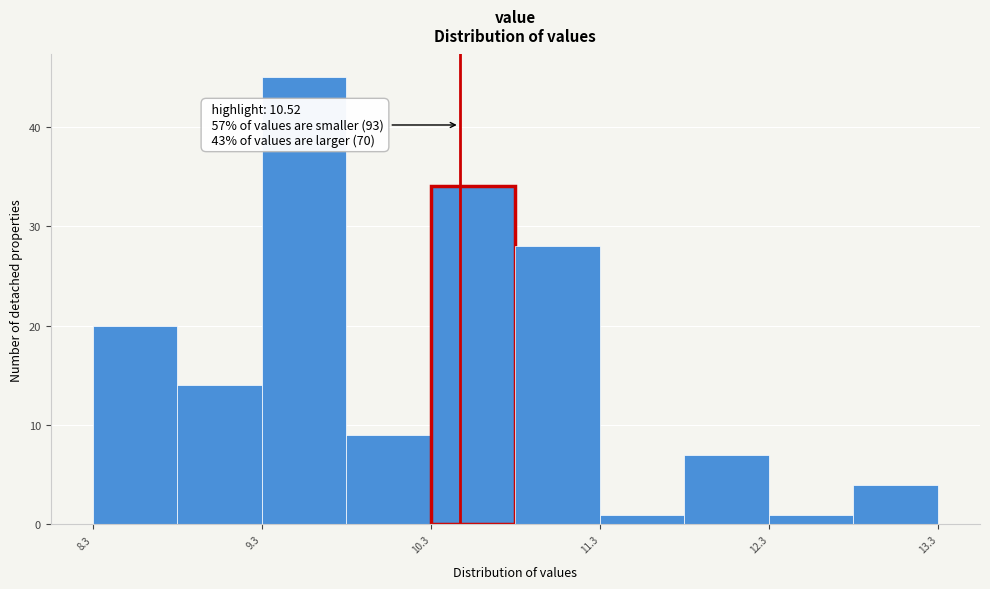

Which range on the x-axis has the tallest bar?

9.35 to 9.85